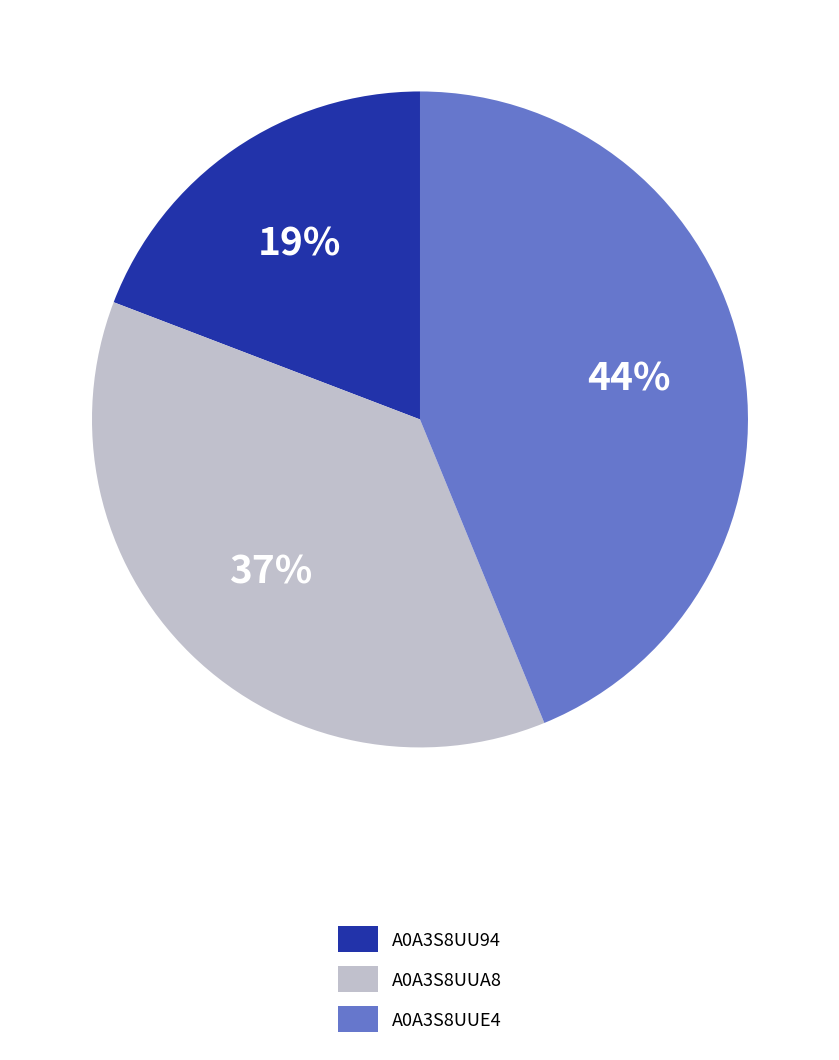

To the nearest percent, what percentage of the pie is A0A3S8UUA8?

37%